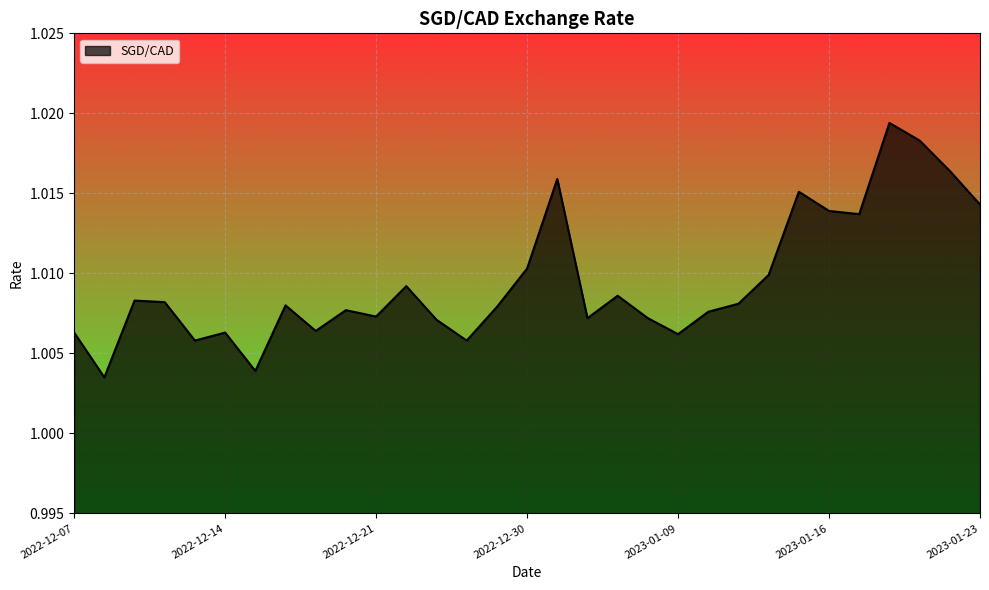

How many interior local peaks (higher than both neighbors) does the data have?

9